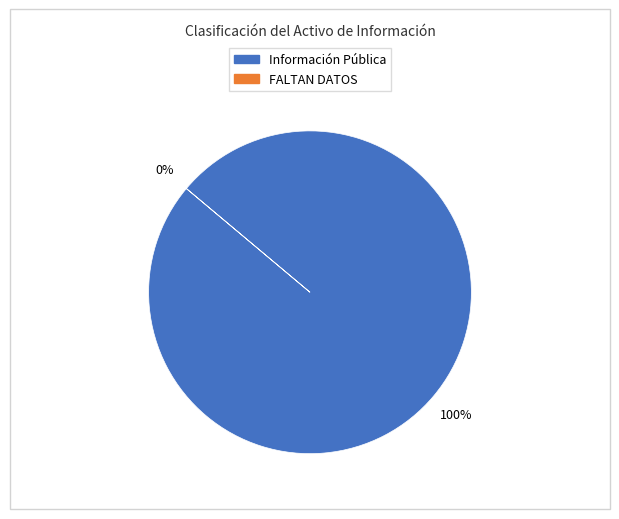

To the nearest percent, what percentage of the pie is Información Pública?

100%